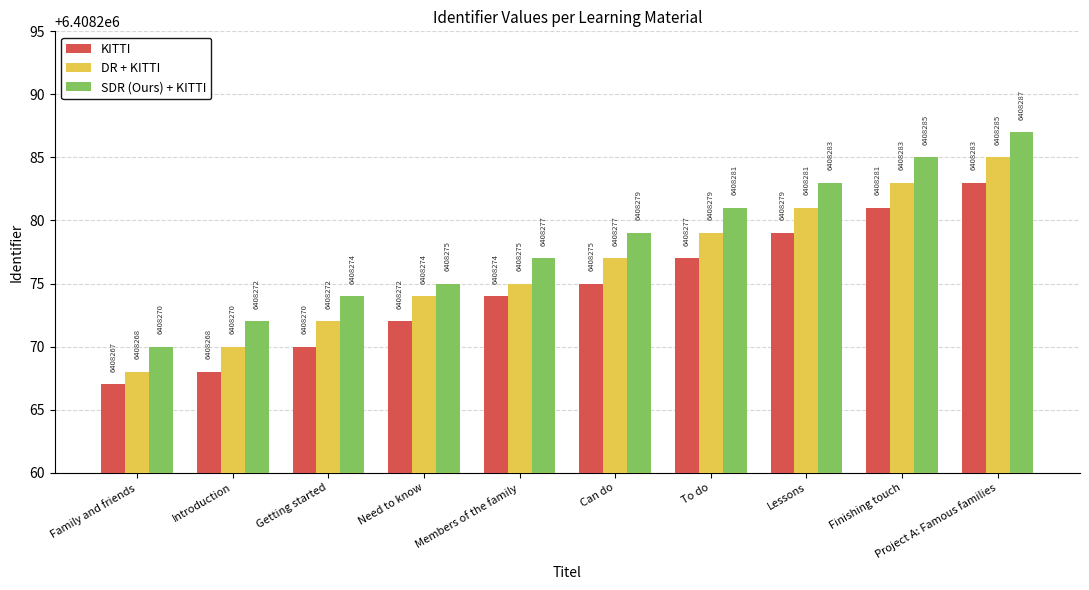

Reading right to left, what are all the values shown in this chart?

KITTI: 6408283	6408281	6408279	6408277	6408275	6408274	6408272	6408270	6408268	6408267
DR + KITTI: 6408285	6408283	6408281	6408279	6408277	6408275	6408274	6408272	6408270	6408268
SDR (Ours) + KITTI: 6408287	6408285	6408283	6408281	6408279	6408277	6408275	6408274	6408272	6408270